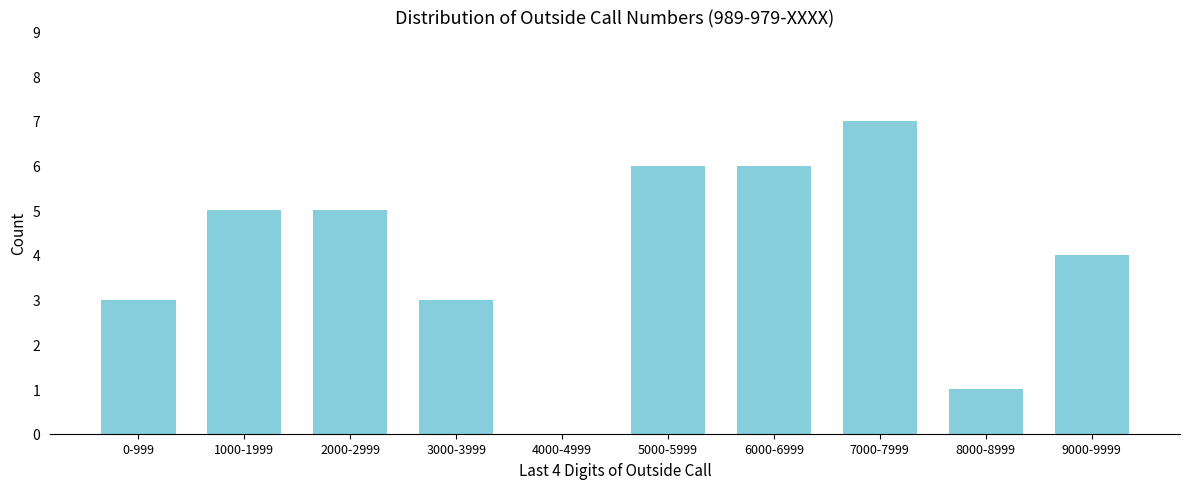

Reading left to right, transcribe all the data shown in this chart.

0-999=3	1000-1999=5	2000-2999=5	3000-3999=3	4000-4999=0	5000-5999=6	6000-6999=6	7000-7999=7	8000-8999=1	9000-9999=4